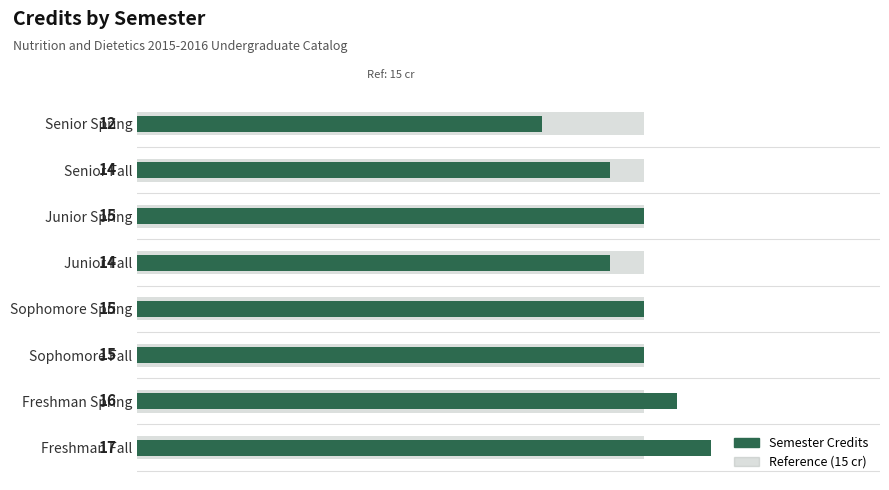

Reading left to right, extract all data points from this chart.

17	16	15	15	14	15	14	12